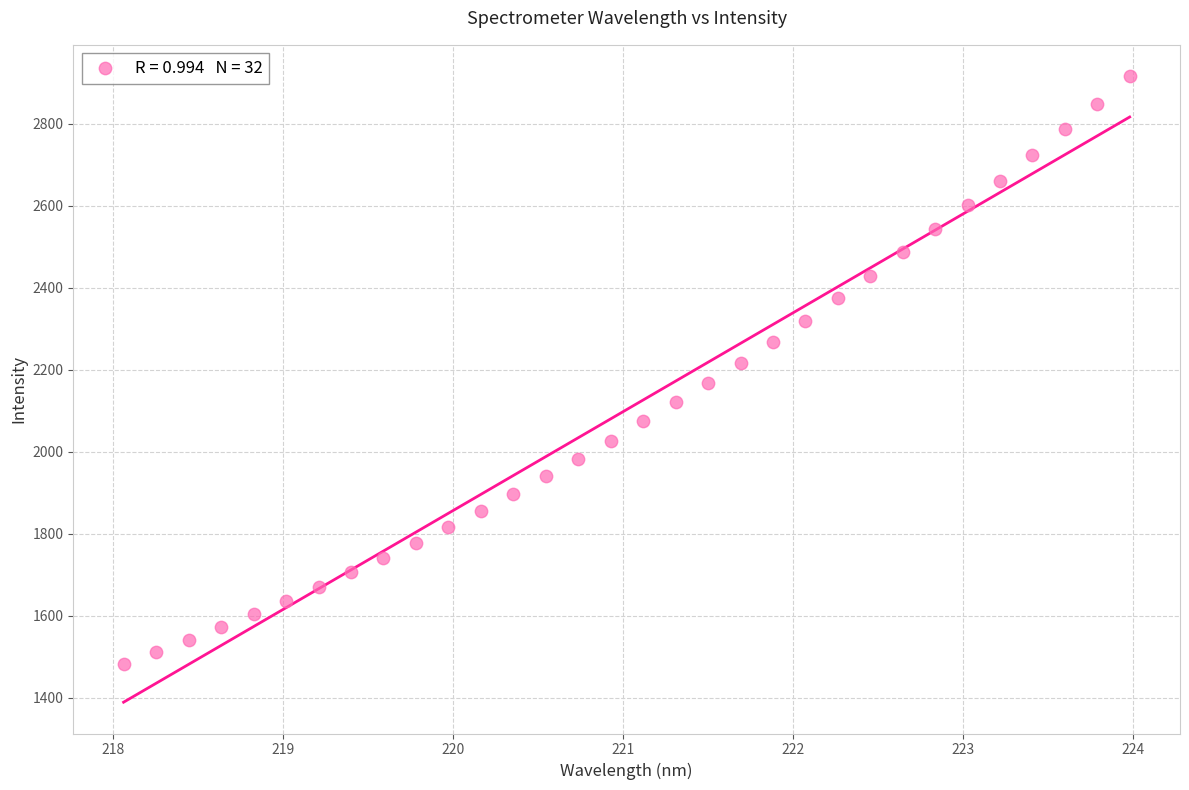

What is the range of Y values (max minus min)?

1432.1